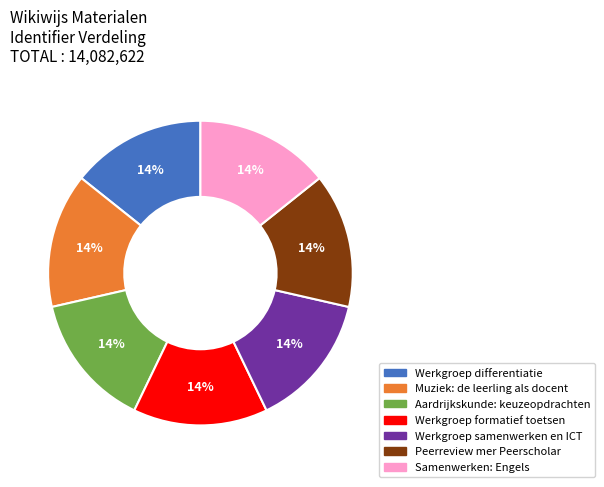

Is there any slice that represents more than half of the pie?

No